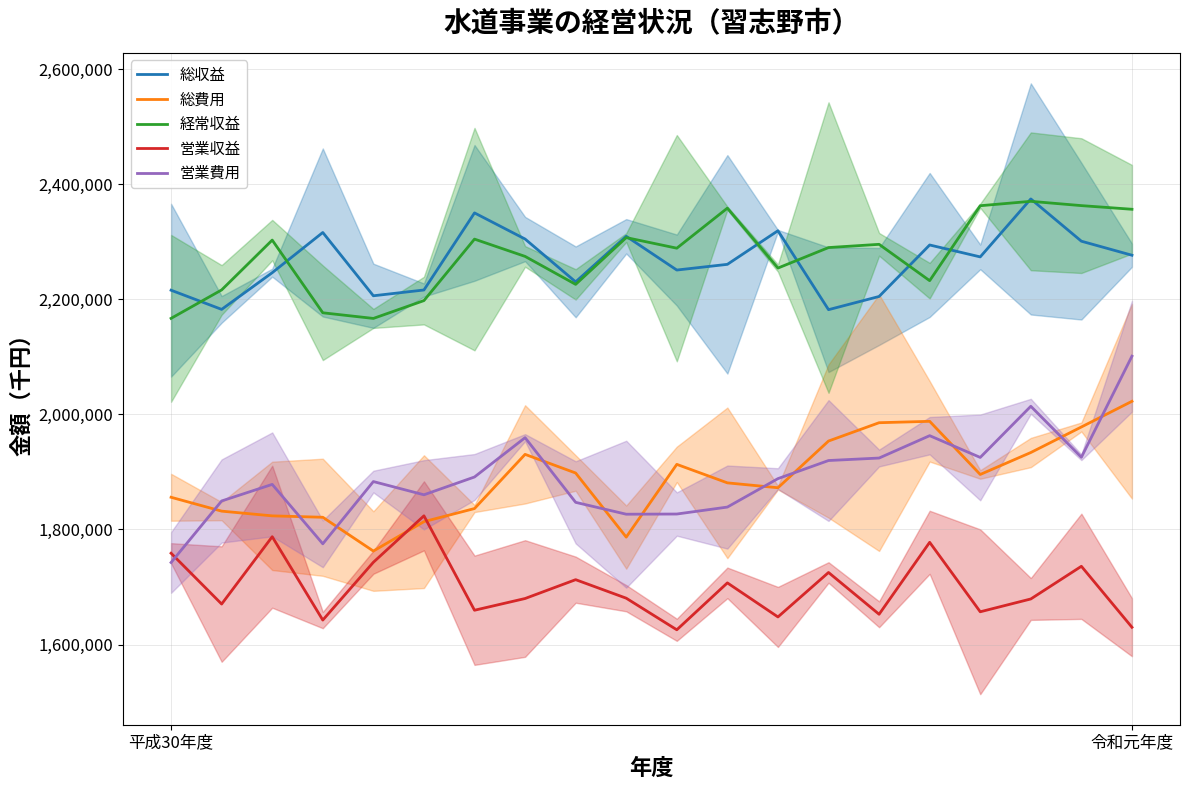

What is the highest value of the 総収益 series?

2374470.7